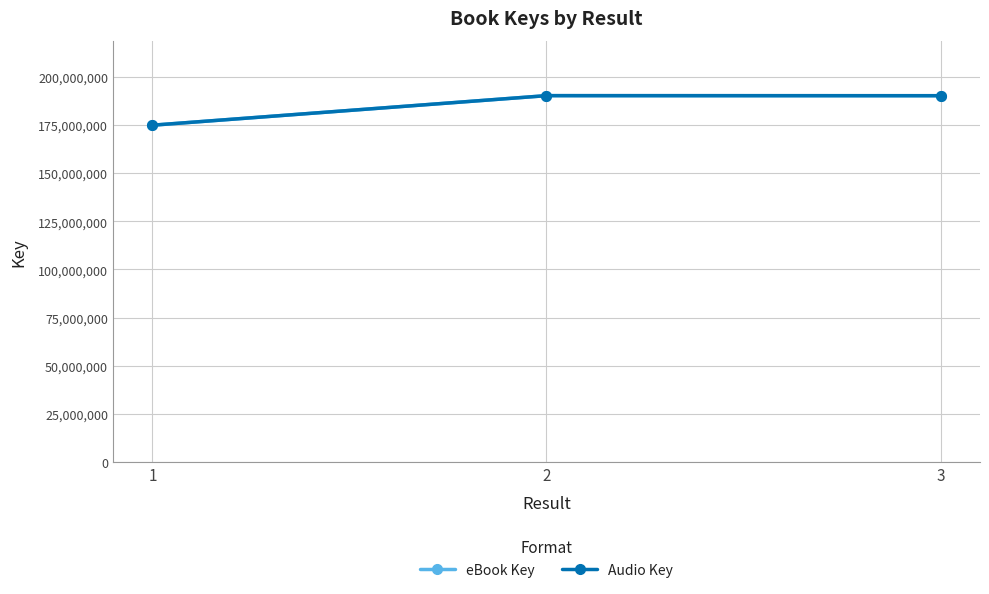

Does the chart have visible grid lines?

Yes